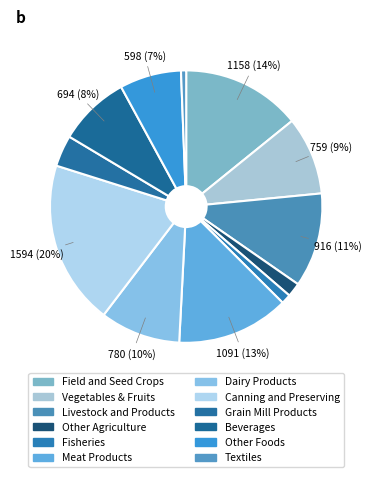

Count the number of slices in the pie.

12